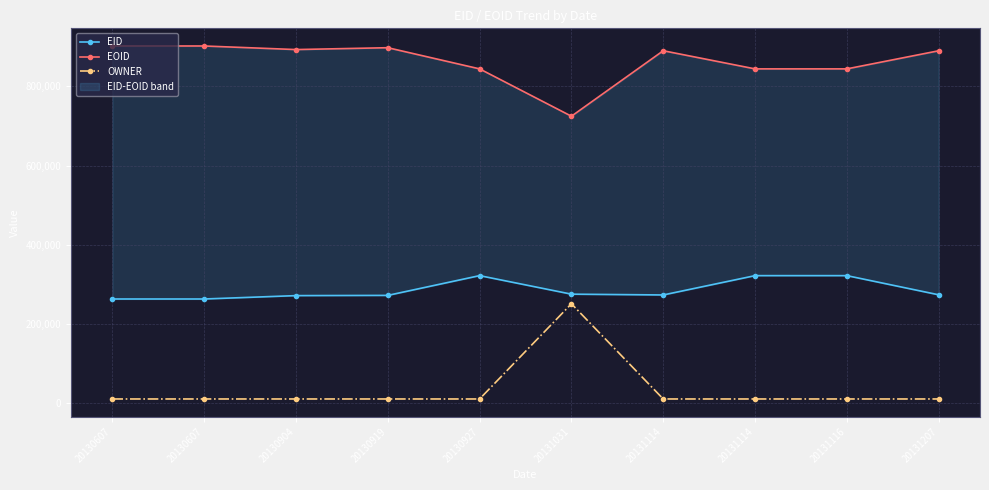

How many categories are shown in the chart?

10